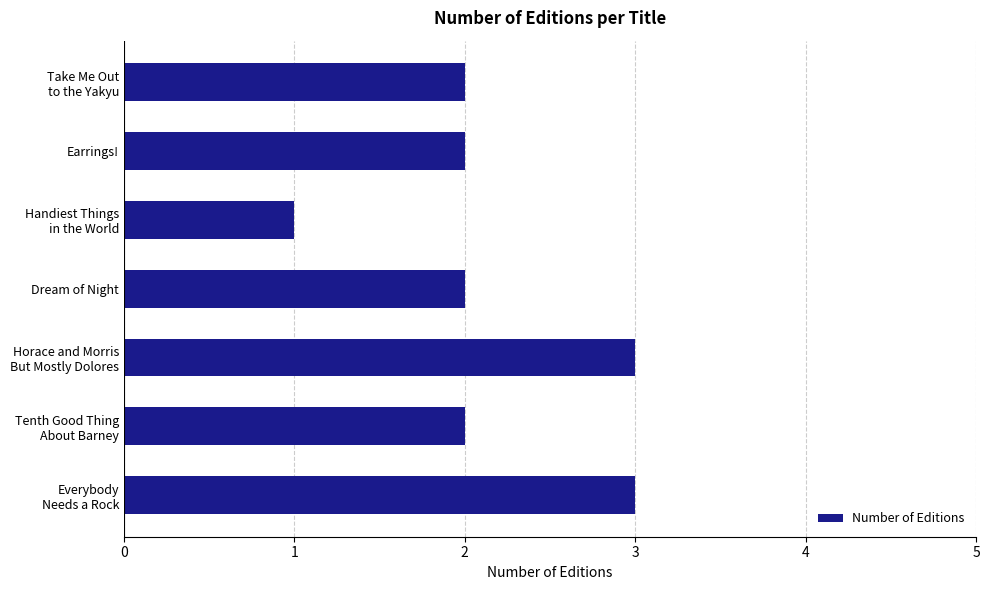

Is it true that the value at Earrings! is 2?

True